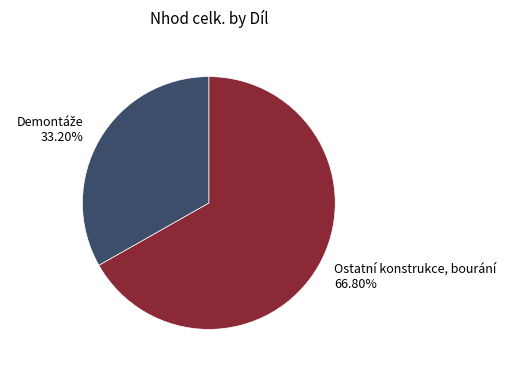

What is the largest slice in the pie chart?

Ostatní konstrukce, bourání 66.80%